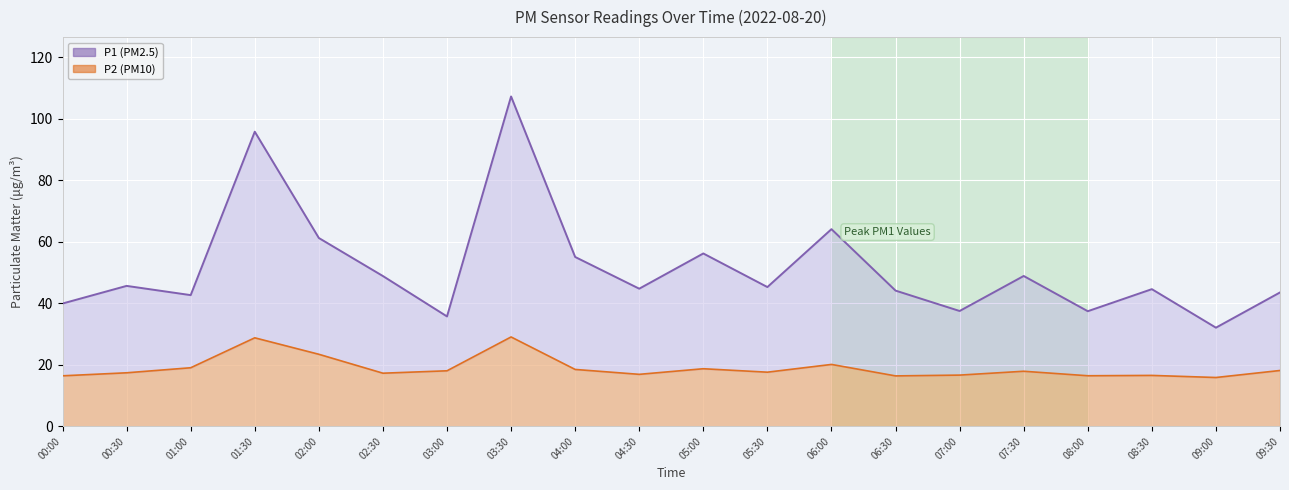

Which series has the largest total across all categories?

P1